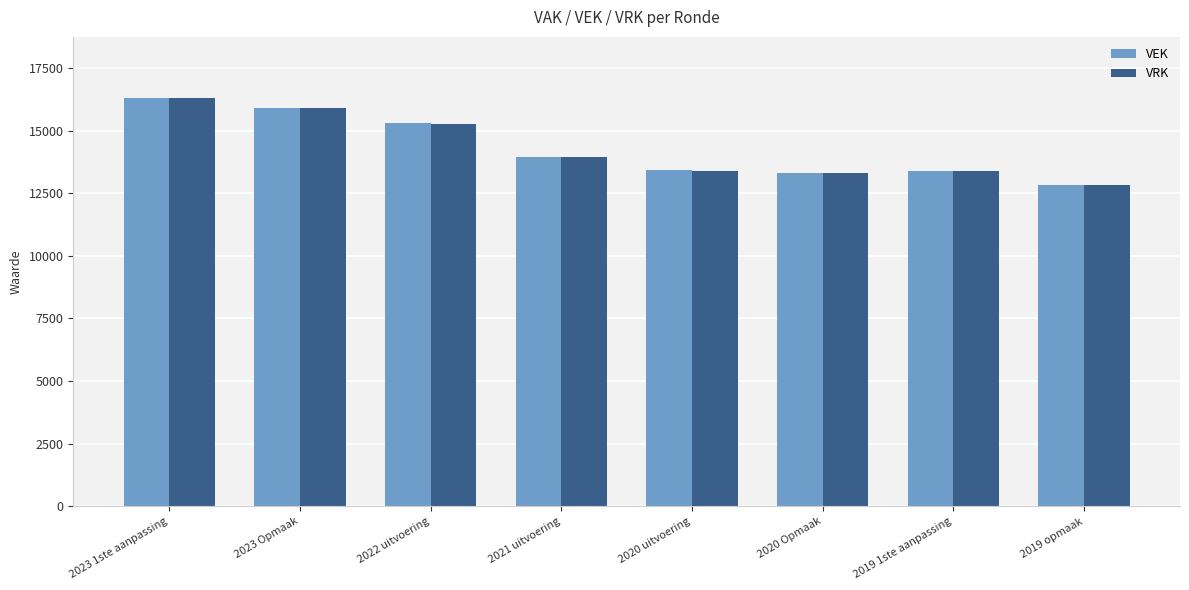

The value of VRK at 2020 uitvoering is 13401. True or false?

True